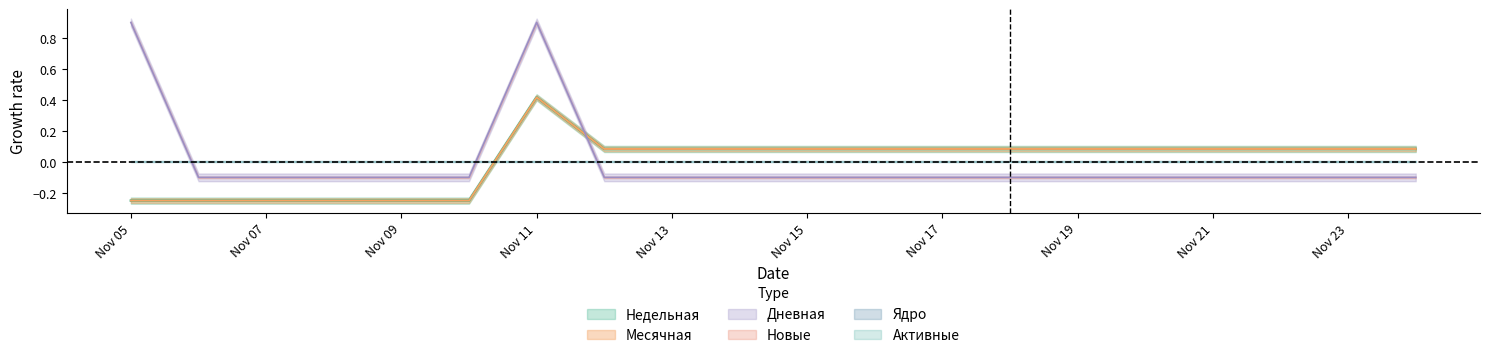

Is it true that Дневная equals -0.1 at Nov 23?

True